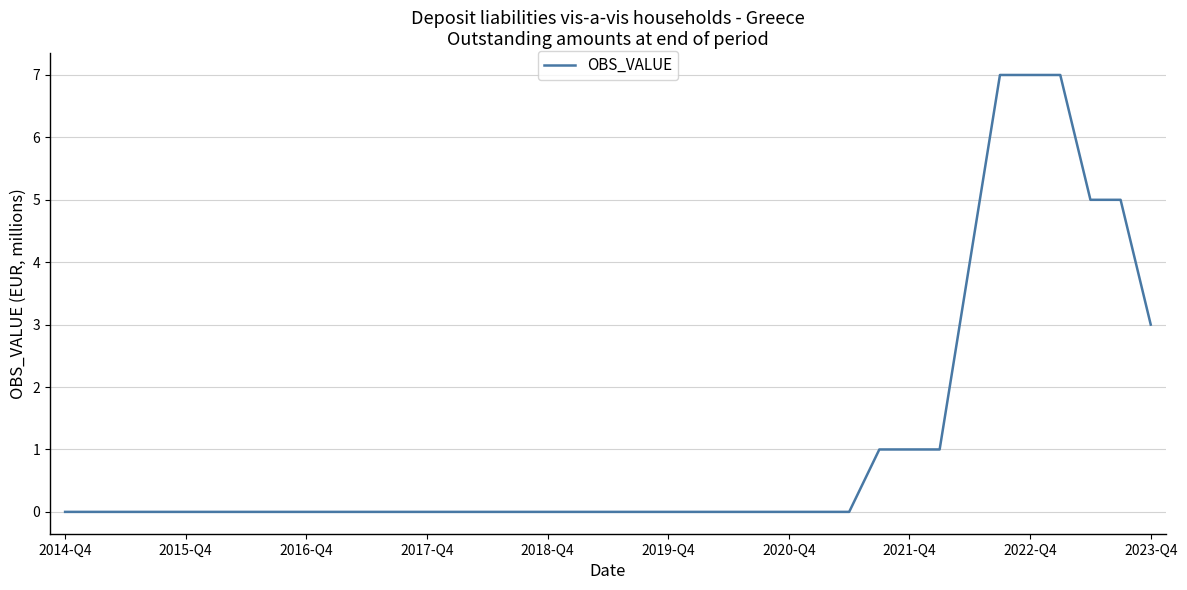

What is the difference between the maximum and minimum values?

7